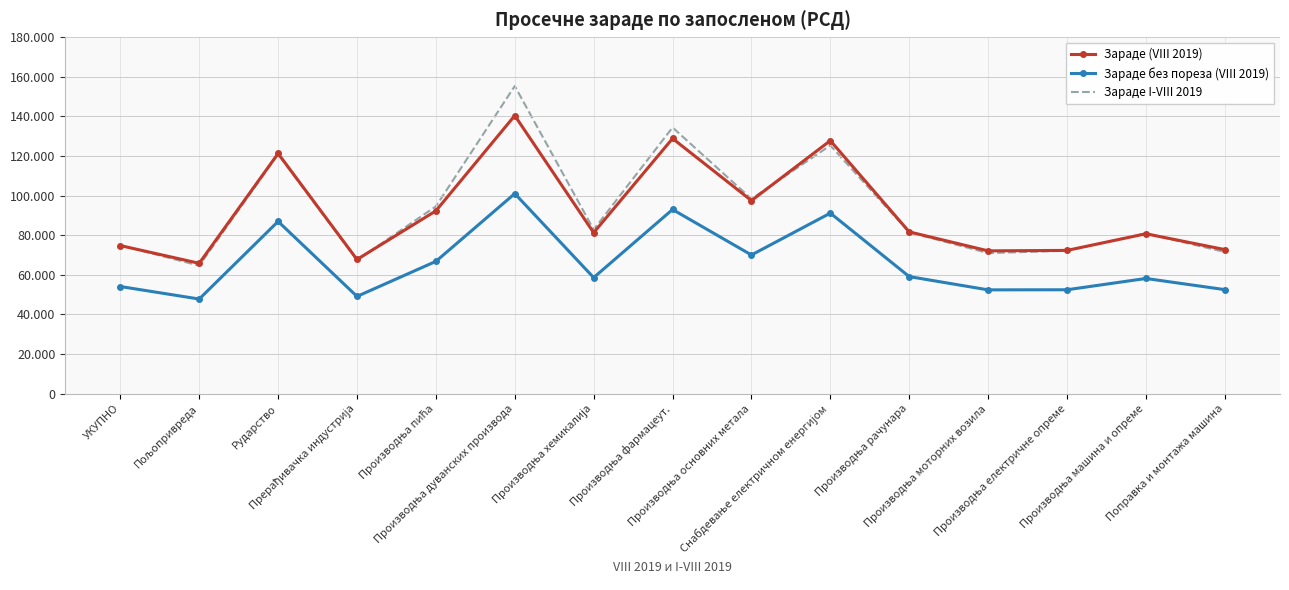

What is the smallest value displayed?

47793